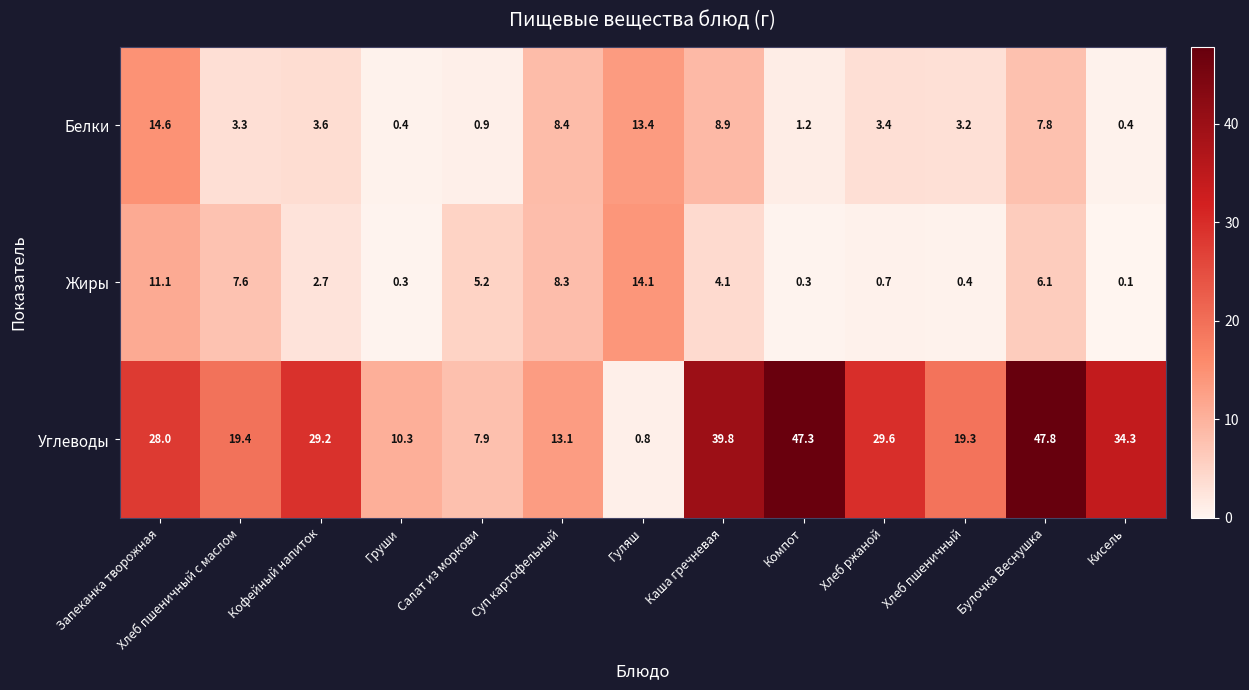

The Белки series shows 5.3 at Кофейный напиток. True or false?

False